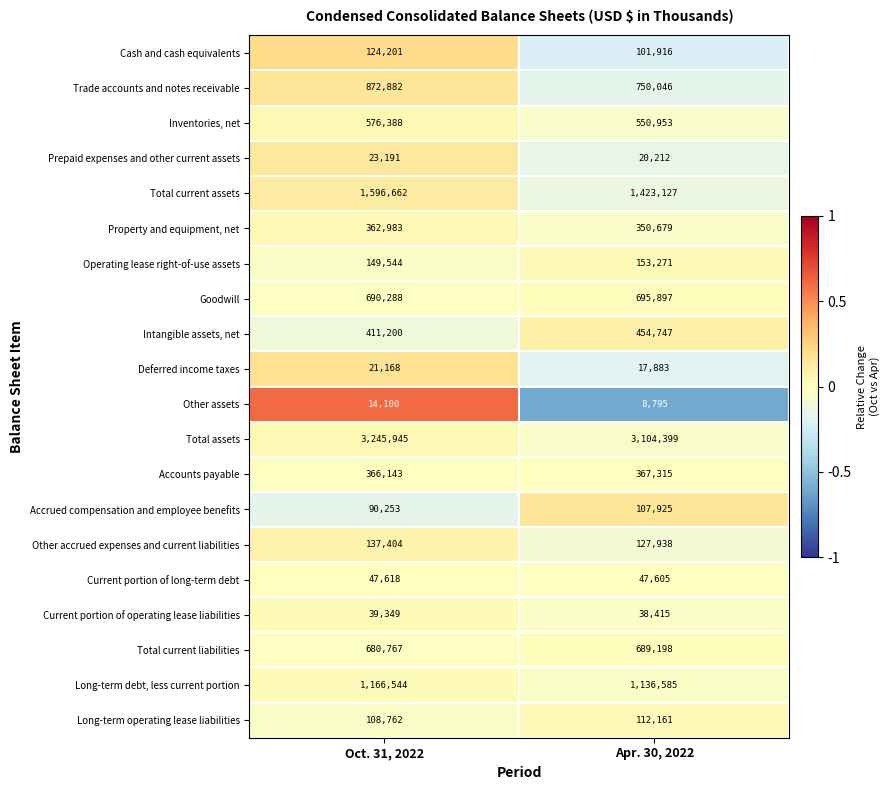

At which label is Total current assets closest to 1509894?

Apr. 30, 2022